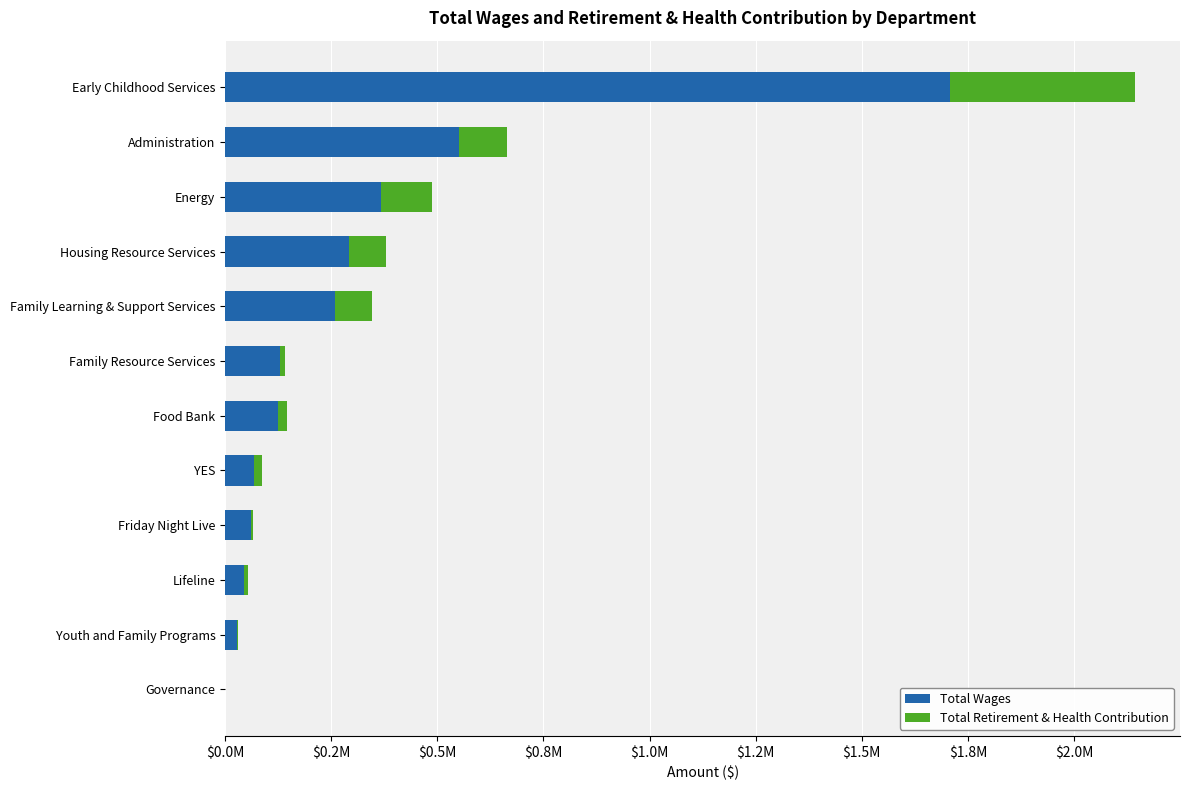

What are all the series names shown in the legend?

Total Wages, Total Retirement & Health Contribution